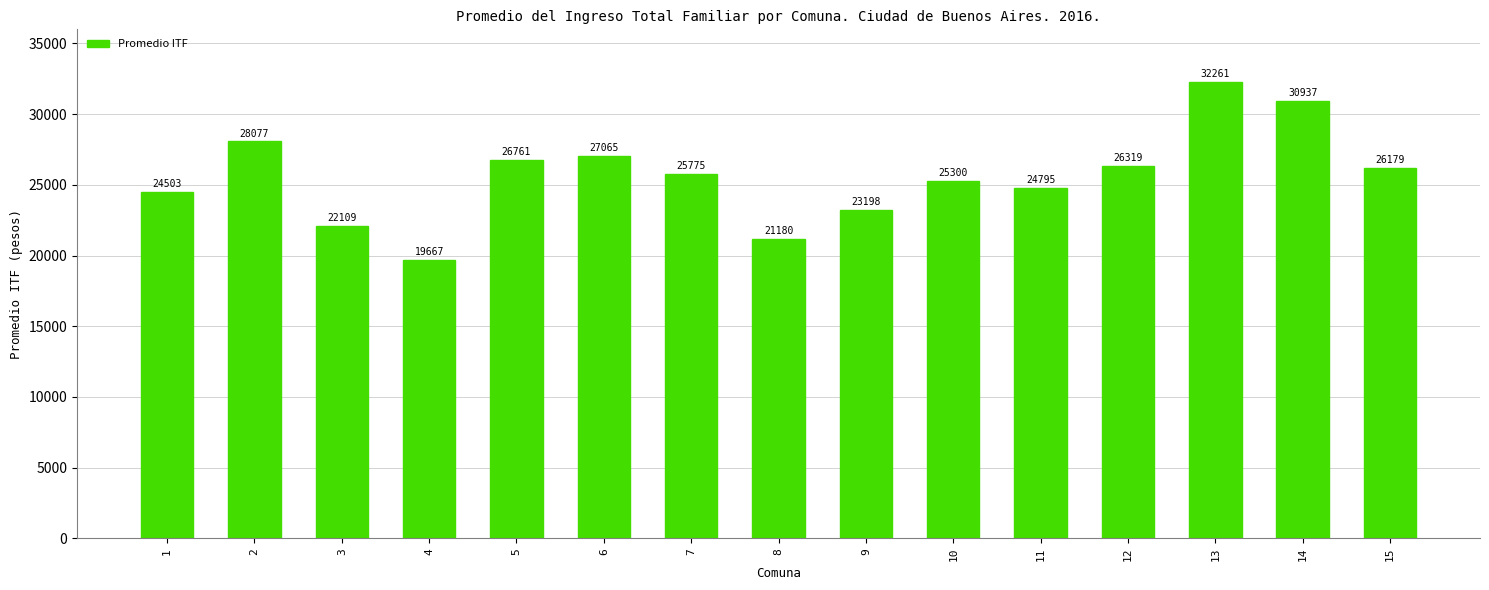

How many bars are there in total?

15